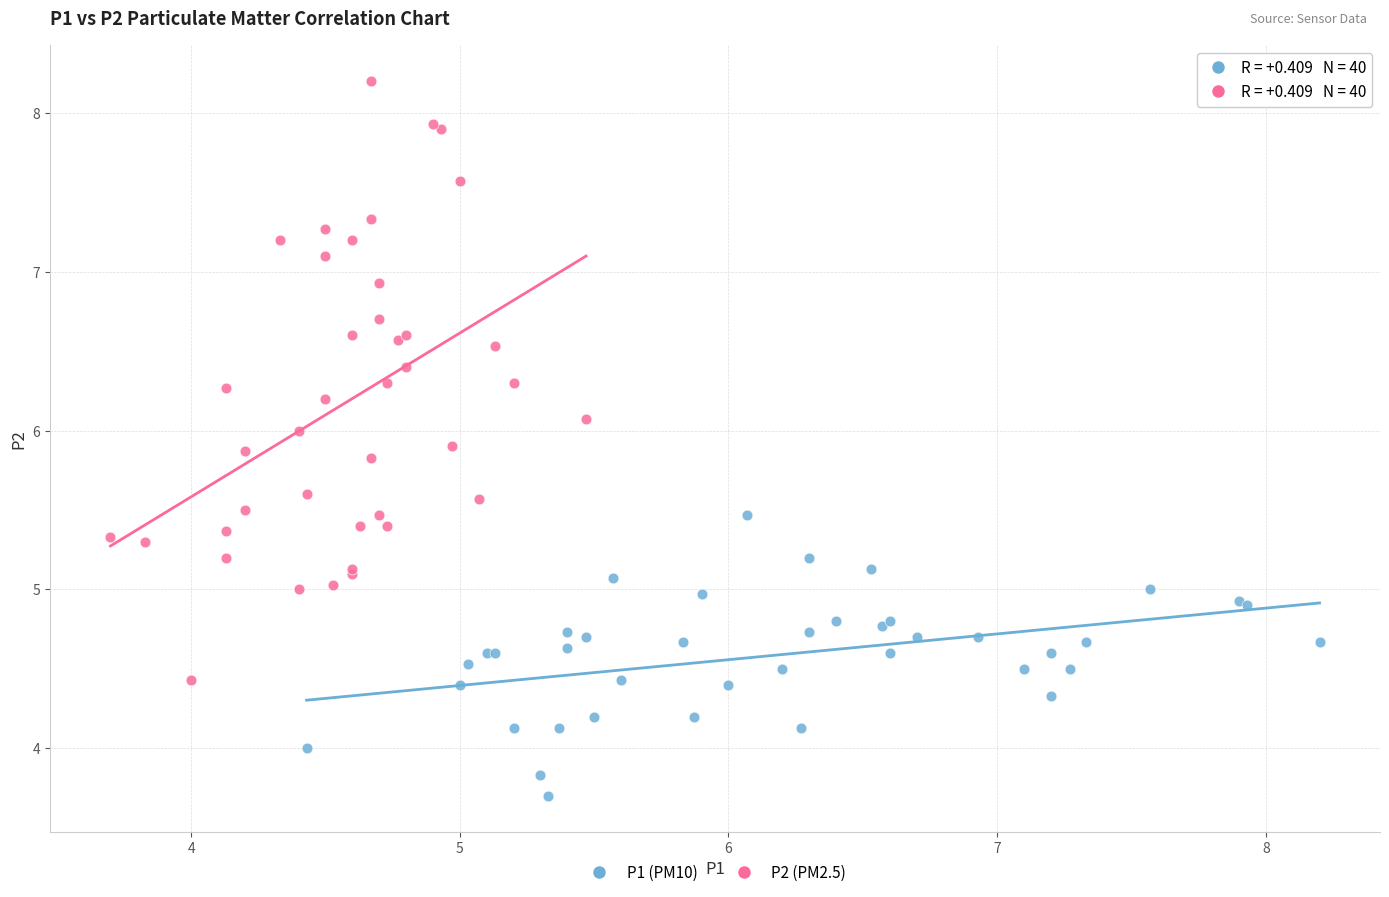

Which series contains the highest Y value?

P2 (PM2.5)